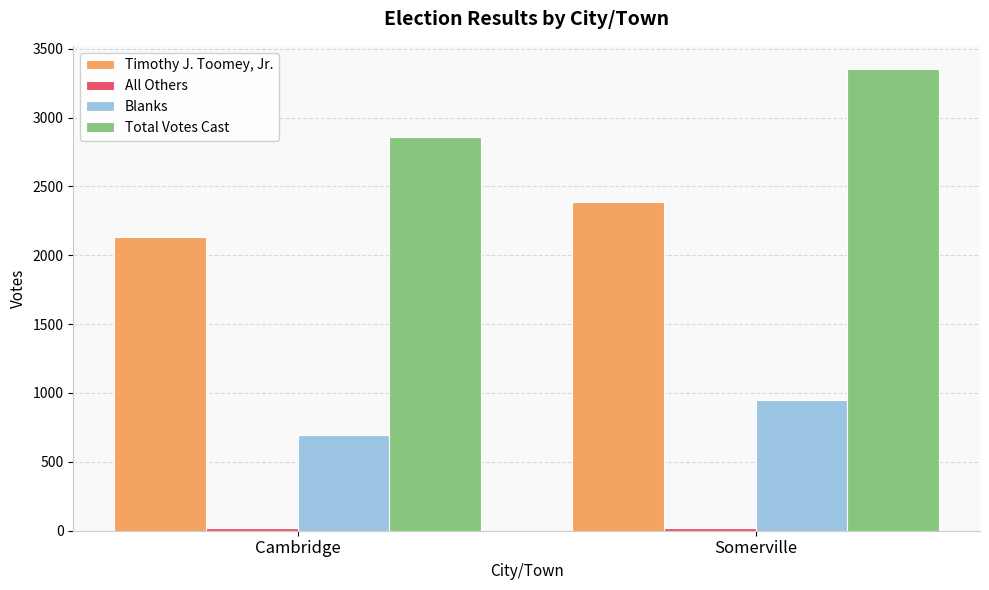

At which category is the sum across all series the highest?

Somerville